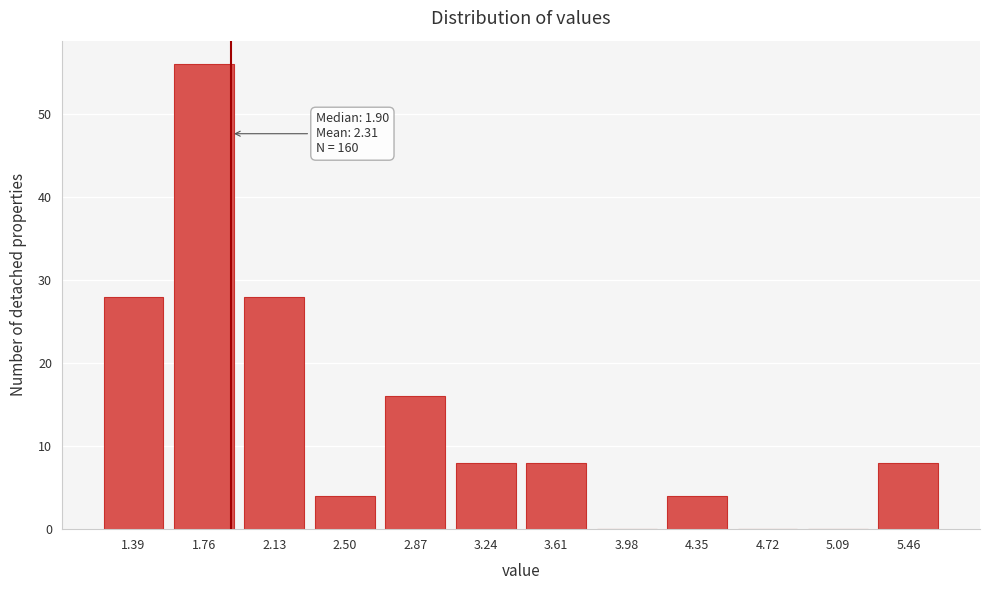

Over which range of the x-axis is the bar tallest?

1.55 to 1.95